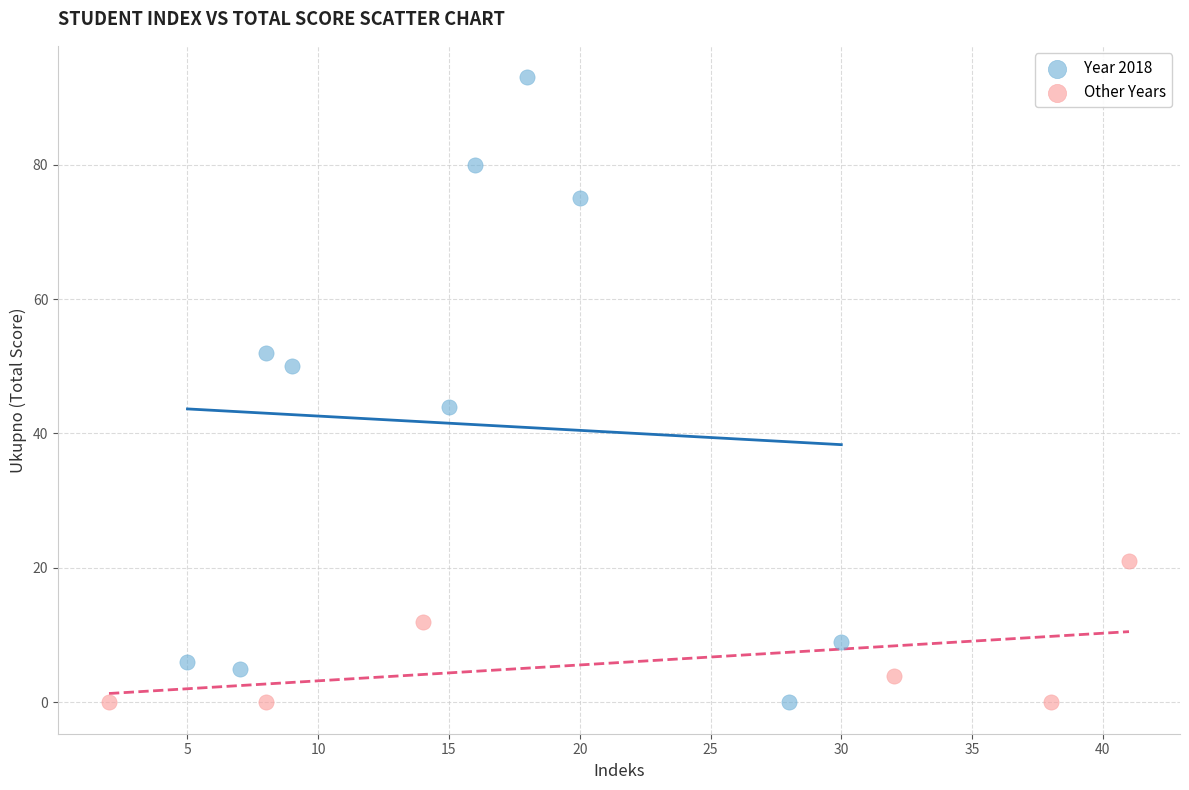

Which series reaches the maximum Y coordinate?

Year 2018